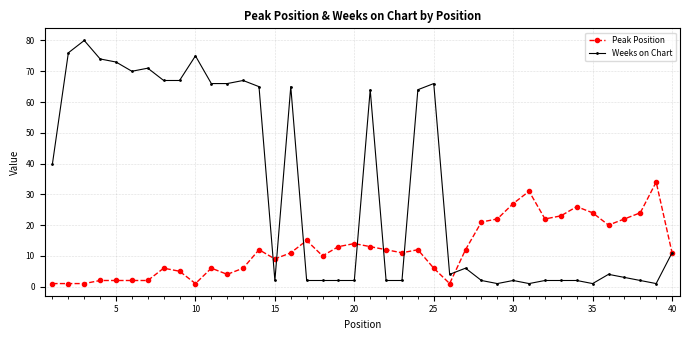

List the series in order of their overall mean, highest first.

Weeks on Chart, Peak Position